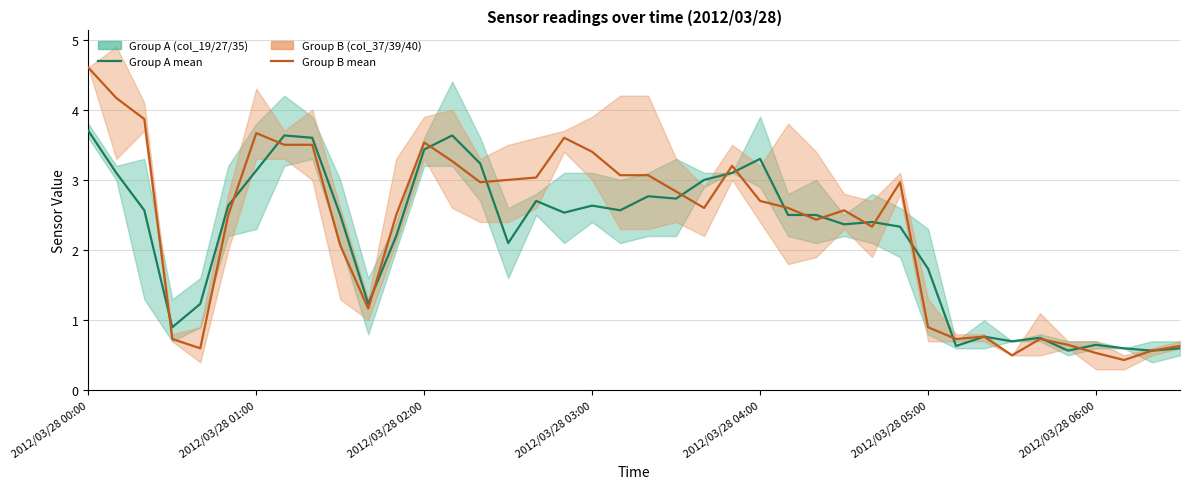

Read the Group A (col_19/27/35) mean value at 33.

0.7